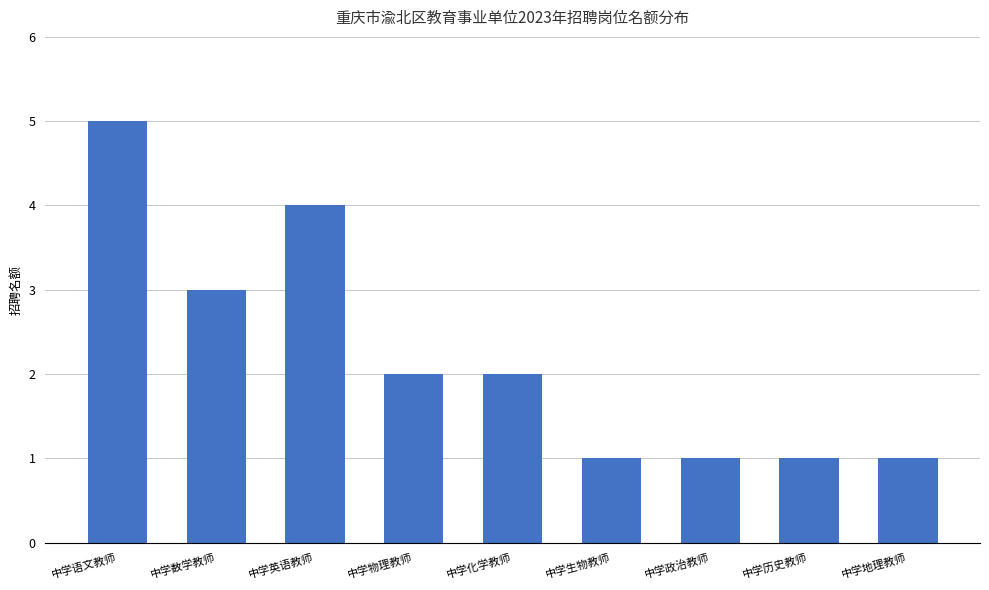

Where does the data first go above 2?

中学语文教师